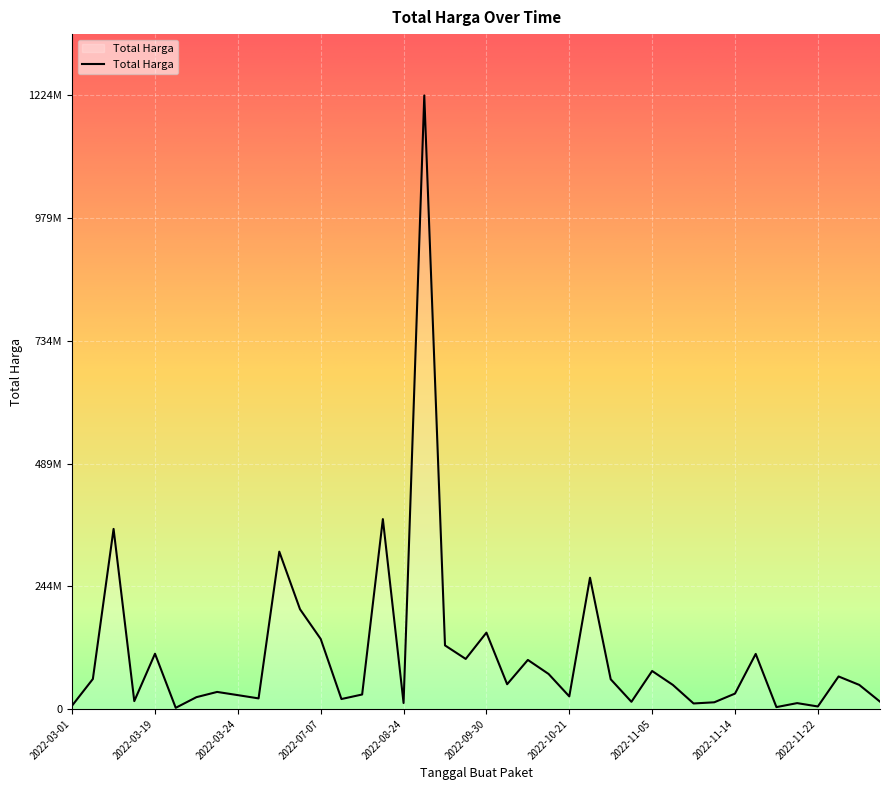

Which label corresponds to the largest value in the chart?

2022-09-02